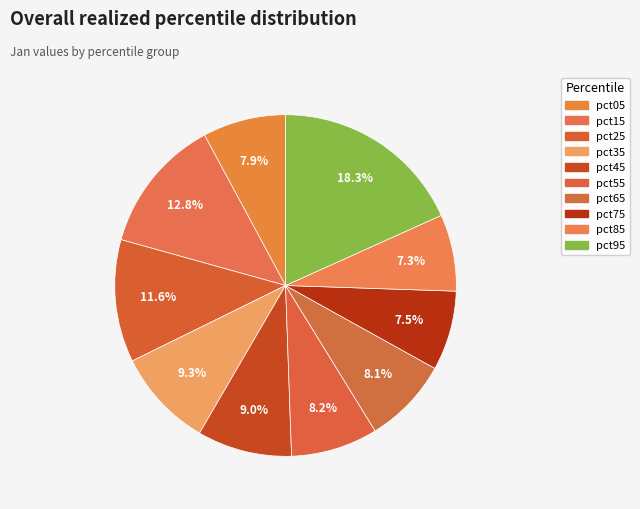

True or false: pct15 accounts for 13% of the total.

True